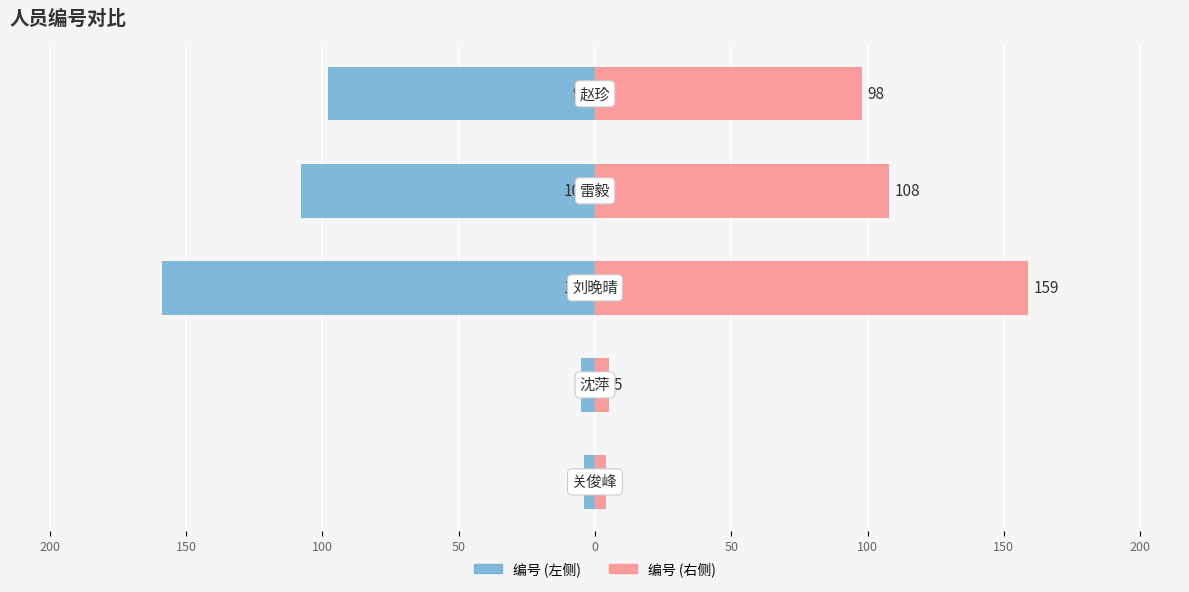

Reading right to left, extract all data points from this chart.

编号 (左): -98	-108	-159	-5	-4
编号 (右): 98	108	159	5	4